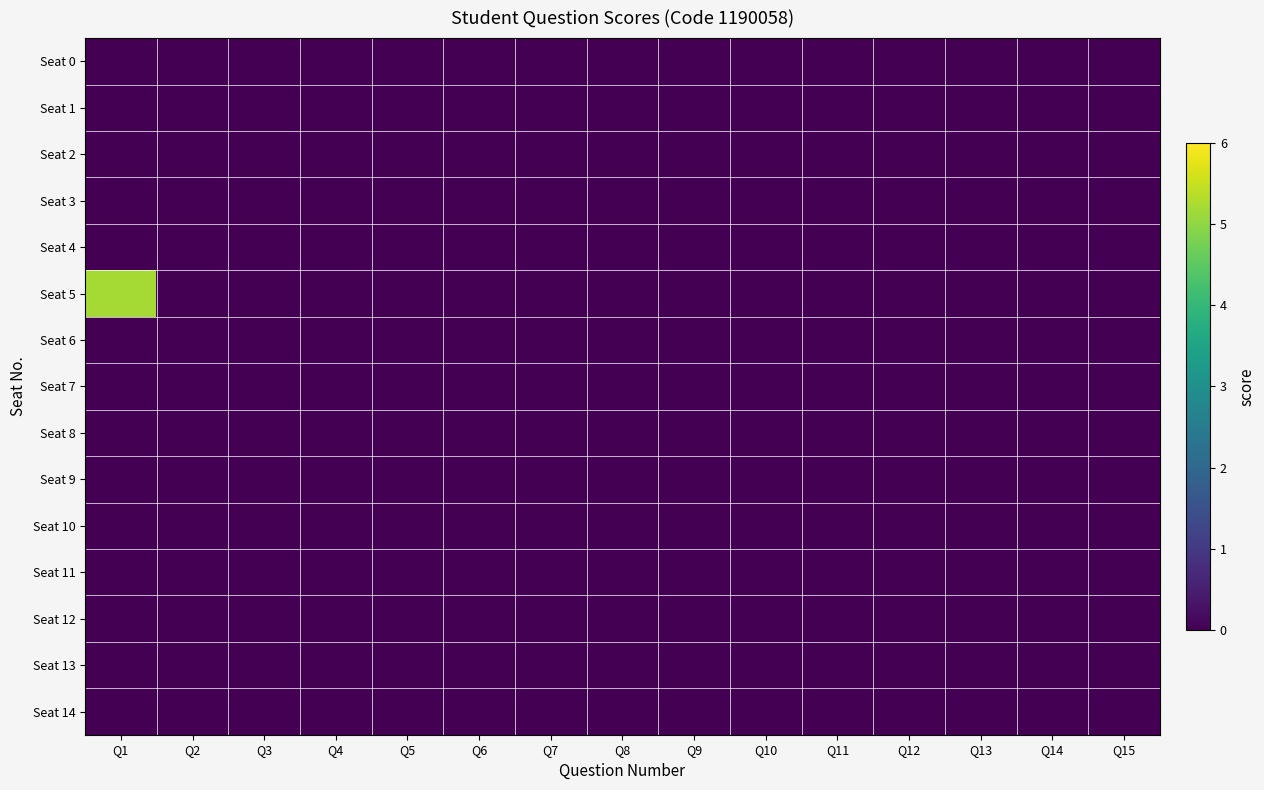

Reading left to right, extract all data points from this chart.

Seat 0: Q1=0.0	Q2=0.0	Q3=0.0	Q4=0.0	Q5=0.0	Q6=0.0	Q7=0.0	Q8=0.0	Q9=0.0	Q10=0.0	Q11=0.0	Q12=0.0	Q13=0.0	Q14=0.0	Q15=0.0
Seat 1: Q1=0.0	Q2=0.0	Q3=0.0	Q4=0.0	Q5=0.0	Q6=0.0	Q7=0.0	Q8=0.0	Q9=0.0	Q10=0.0	Q11=0.0	Q12=0.0	Q13=0.0	Q14=0.0	Q15=0.0
Seat 2: Q1=0.0	Q2=0.0	Q3=0.0	Q4=0.0	Q5=0.0	Q6=0.0	Q7=0.0	Q8=0.0	Q9=0.0	Q10=0.0	Q11=0.0	Q12=0.0	Q13=0.0	Q14=0.0	Q15=0.0
Seat 3: Q1=0.0	Q2=0.0	Q3=0.0	Q4=0.0	Q5=0.0	Q6=0.0	Q7=0.0	Q8=0.0	Q9=0.0	Q10=0.0	Q11=0.0	Q12=0.0	Q13=0.0	Q14=0.0	Q15=0.0
Seat 4: Q1=0.0	Q2=0.0	Q3=0.0	Q4=0.0	Q5=0.0	Q6=0.0	Q7=0.0	Q8=0.0	Q9=0.0	Q10=0.0	Q11=0.0	Q12=0.0	Q13=0.0	Q14=0.0	Q15=0.0
Seat 5: Q1=5.2	Q2=0.0	Q3=0.0	Q4=0.0	Q5=0.0	Q6=0.0	Q7=0.0	Q8=0.0	Q9=0.0	Q10=0.0	Q11=0.0	Q12=0.0	Q13=0.0	Q14=0.0	Q15=0.0
Seat 6: Q1=0.0	Q2=0.0	Q3=0.0	Q4=0.0	Q5=0.0	Q6=0.0	Q7=0.0	Q8=0.0	Q9=0.0	Q10=0.0	Q11=0.0	Q12=0.0	Q13=0.0	Q14=0.0	Q15=0.0
Seat 7: Q1=0.0	Q2=0.0	Q3=0.0	Q4=0.0	Q5=0.0	Q6=0.0	Q7=0.0	Q8=0.0	Q9=0.0	Q10=0.0	Q11=0.0	Q12=0.0	Q13=0.0	Q14=0.0	Q15=0.0
Seat 8: Q1=0.0	Q2=0.0	Q3=0.0	Q4=0.0	Q5=0.0	Q6=0.0	Q7=0.0	Q8=0.0	Q9=0.0	Q10=0.0	Q11=0.0	Q12=0.0	Q13=0.0	Q14=0.0	Q15=0.0
Seat 9: Q1=0.0	Q2=0.0	Q3=0.0	Q4=0.0	Q5=0.0	Q6=0.0	Q7=0.0	Q8=0.0	Q9=0.0	Q10=0.0	Q11=0.0	Q12=0.0	Q13=0.0	Q14=0.0	Q15=0.0
Seat 10: Q1=0.0	Q2=0.0	Q3=0.0	Q4=0.0	Q5=0.0	Q6=0.0	Q7=0.0	Q8=0.0	Q9=0.0	Q10=0.0	Q11=0.0	Q12=0.0	Q13=0.0	Q14=0.0	Q15=0.0
Seat 11: Q1=0.0	Q2=0.0	Q3=0.0	Q4=0.0	Q5=0.0	Q6=0.0	Q7=0.0	Q8=0.0	Q9=0.0	Q10=0.0	Q11=0.0	Q12=0.0	Q13=0.0	Q14=0.0	Q15=0.0
Seat 12: Q1=0.0	Q2=0.0	Q3=0.0	Q4=0.0	Q5=0.0	Q6=0.0	Q7=0.0	Q8=0.0	Q9=0.0	Q10=0.0	Q11=0.0	Q12=0.0	Q13=0.0	Q14=0.0	Q15=0.0
Seat 13: Q1=0.0	Q2=0.0	Q3=0.0	Q4=0.0	Q5=0.0	Q6=0.0	Q7=0.0	Q8=0.0	Q9=0.0	Q10=0.0	Q11=0.0	Q12=0.0	Q13=0.0	Q14=0.0	Q15=0.0
Seat 14: Q1=0.0	Q2=0.0	Q3=0.0	Q4=0.0	Q5=0.0	Q6=0.0	Q7=0.0	Q8=0.0	Q9=0.0	Q10=0.0	Q11=0.0	Q12=0.0	Q13=0.0	Q14=0.0	Q15=0.0